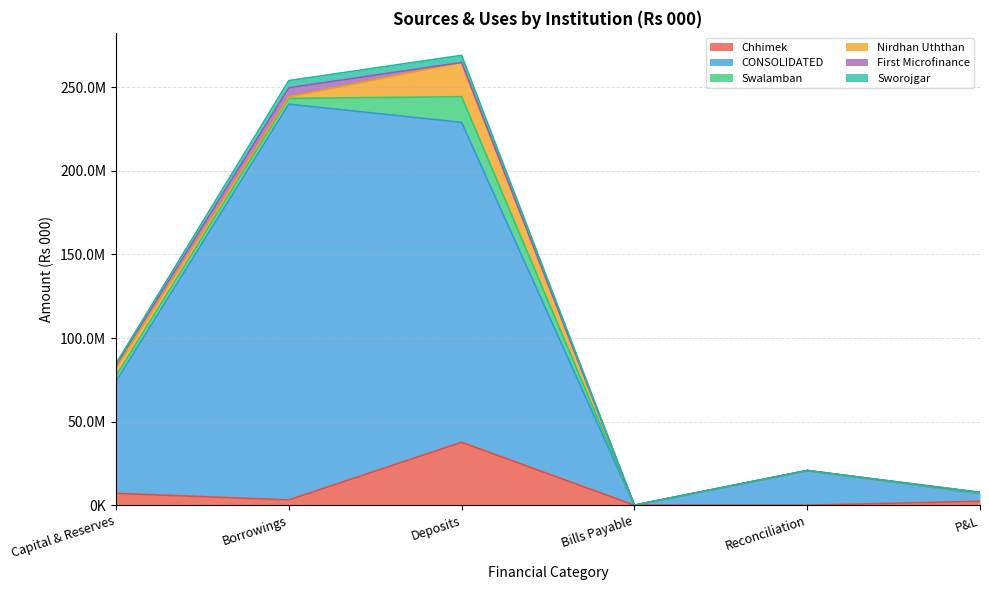

What is the value of the Swalamban point at the 2nd from the left?

3155737.2